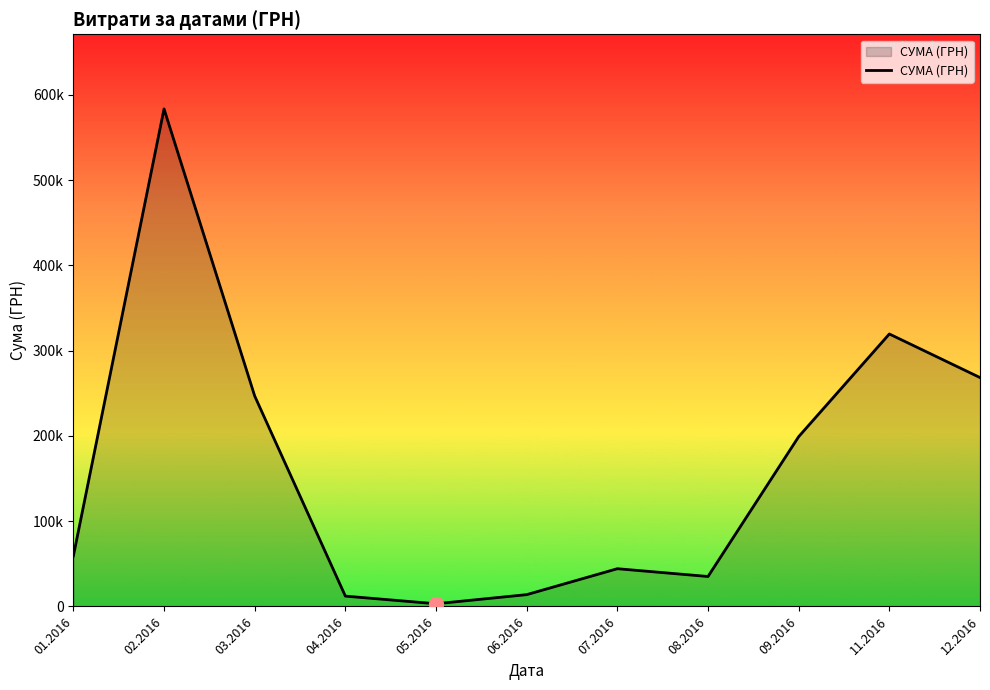

Does the chart display data point markers on the line(s)?

No